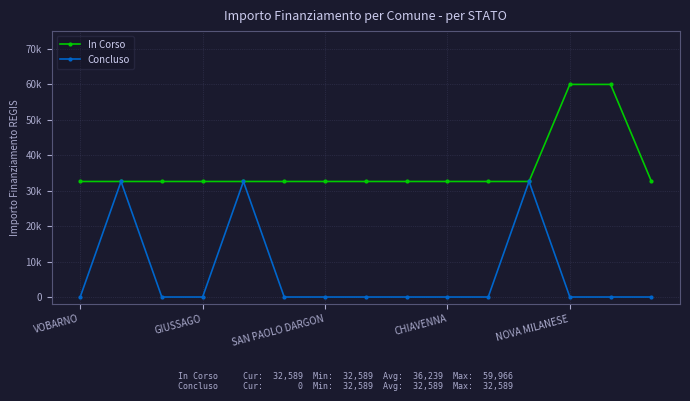

True or false: In Corso and Concluso cross at least once.

False